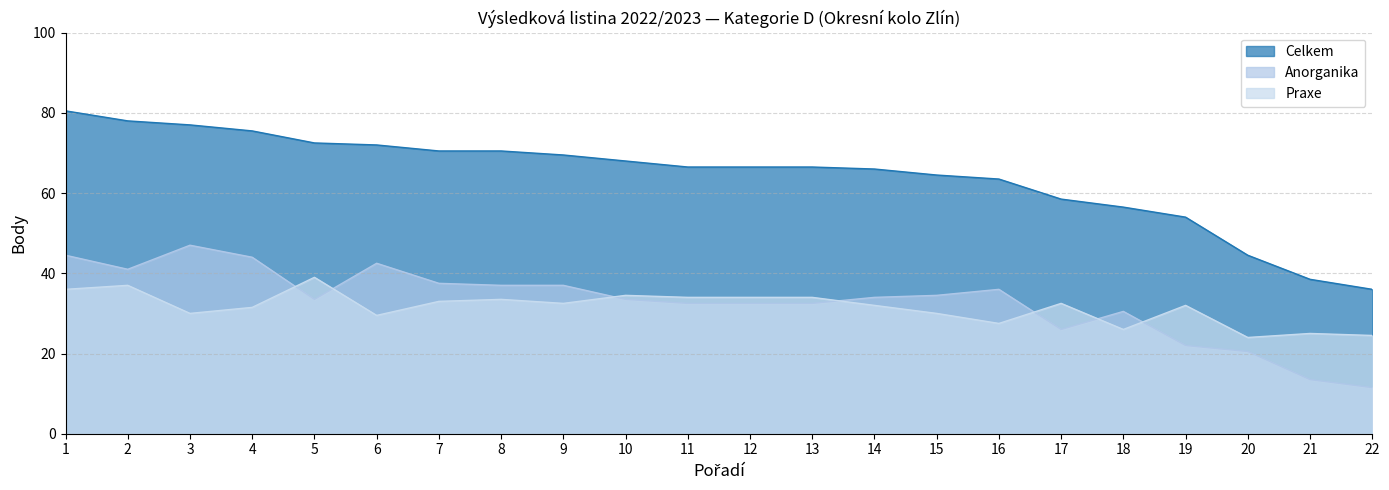

What is the approximate value of Praxe at 18?

26.0